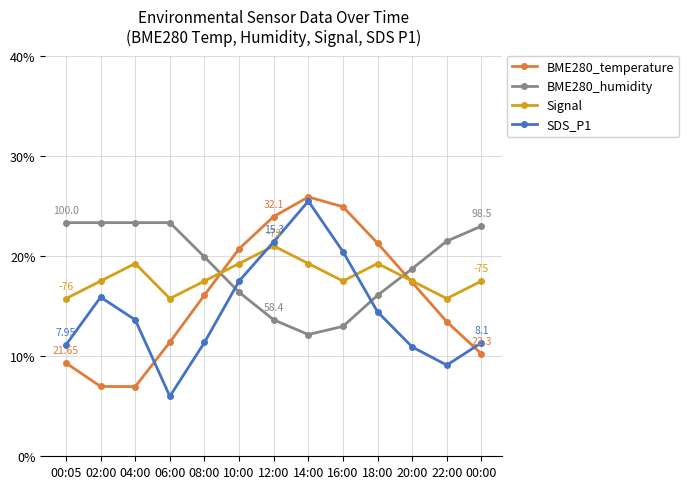

What is the difference between the highest and lowest values at 00:00?

12.8